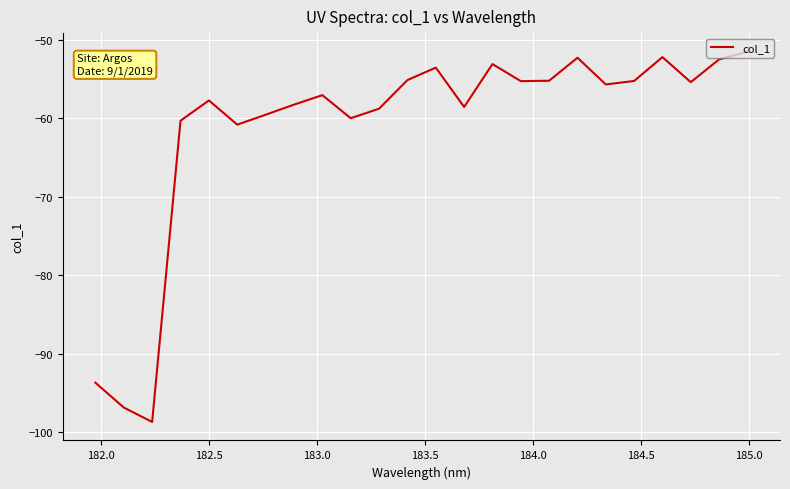

What is the greatest value displayed?

-51.5